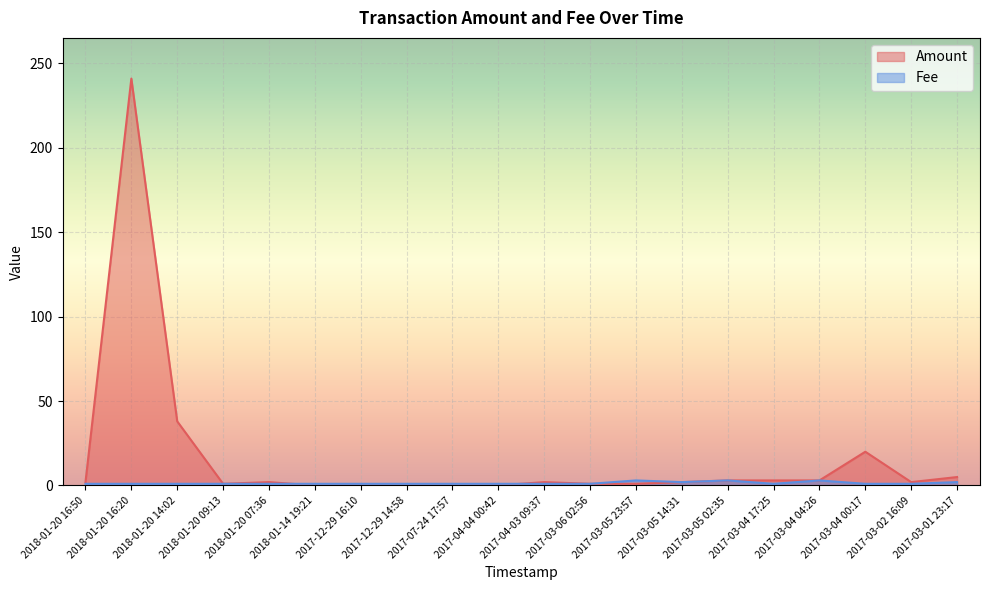

Which category has the highest value across all series?

2018-01-20 16:20